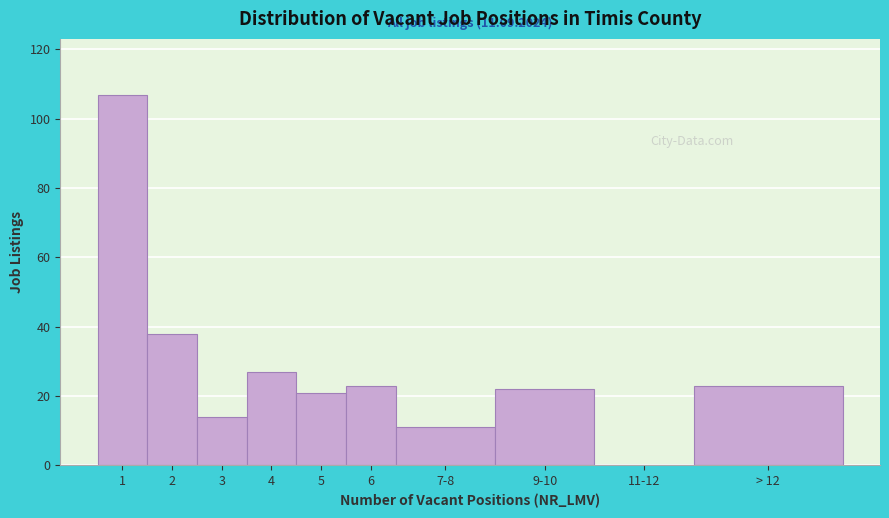

Reading left to right, transcribe all the data shown in this chart.

1=107	2=38	3=14	4=27	5=21	6=23	7-8=11	9-10=22	11-12=0	> 12=23